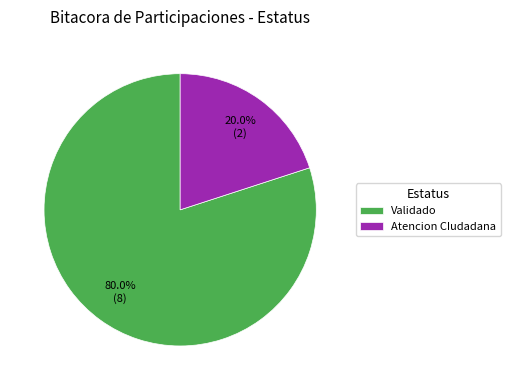

Which category has the biggest portion of the pie?

Validado